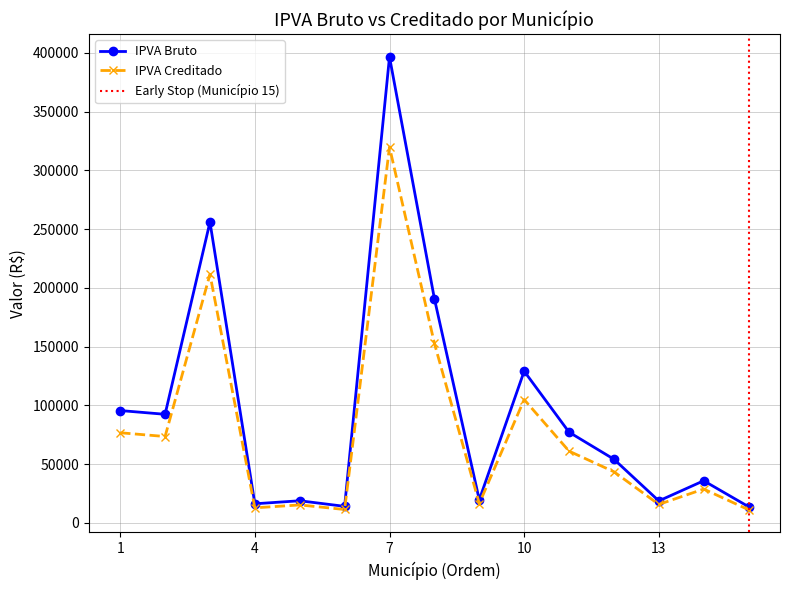

What is the average value of the IPVA Bruto series?

95171.6